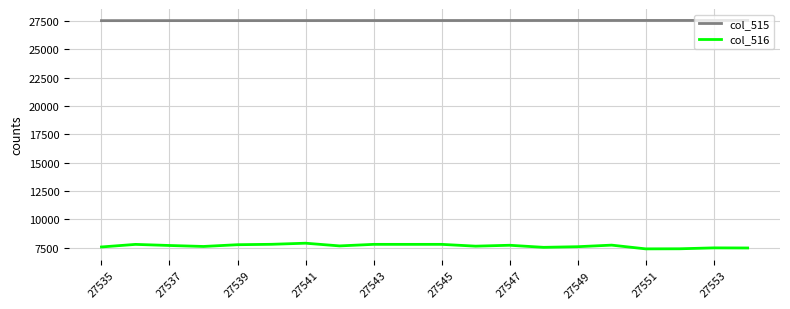

What is the highest value of the col_516 series?

7899